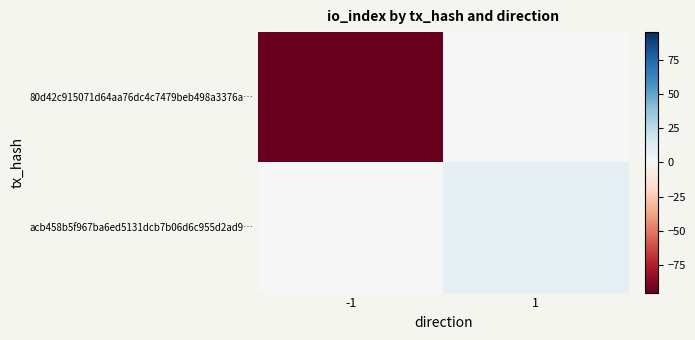

What is the total value across all series at -1?

-95